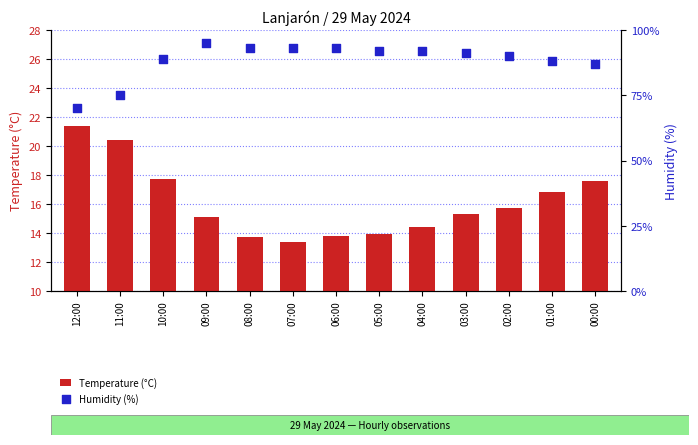

At how many categories does at least one series exceed 73?

12